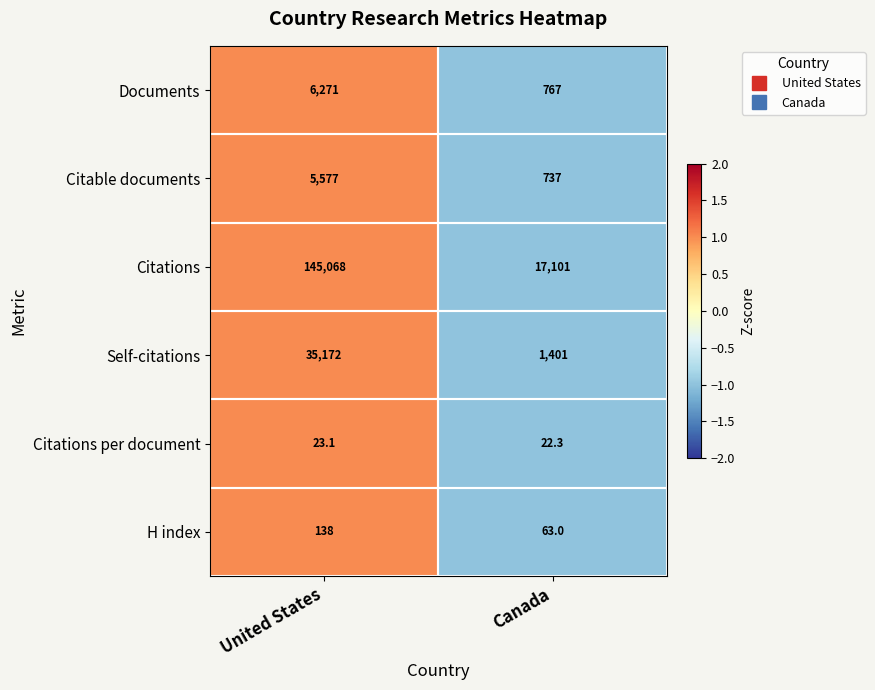

Which series changed the most between United States and Canada?

Citations